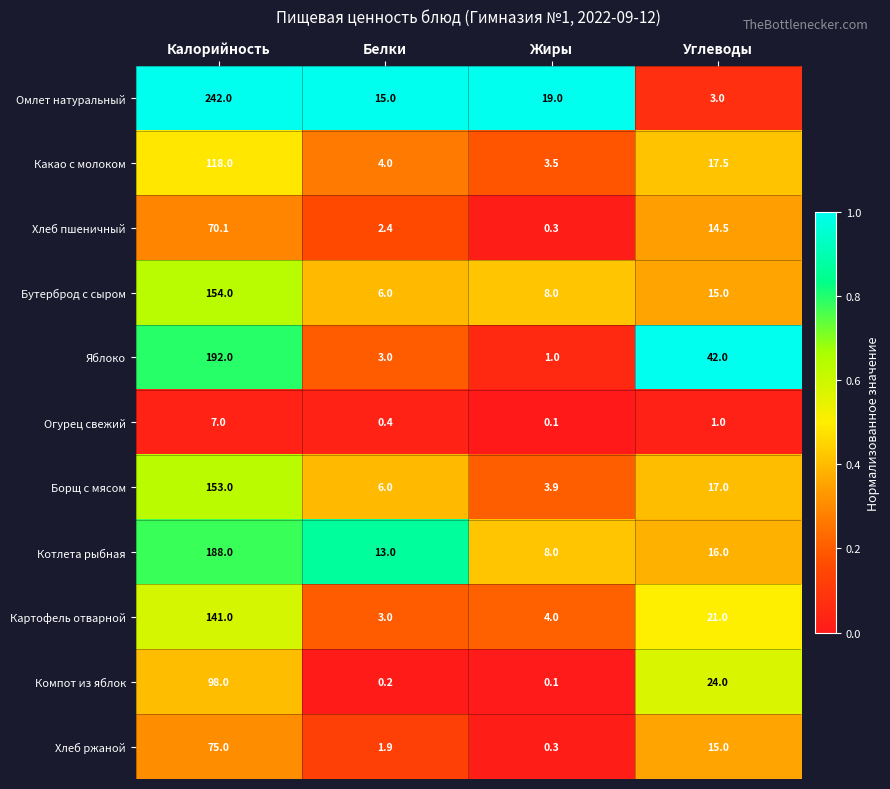

The Хлеб пшеничный series shows 0.3 at Жиры. True or false?

True